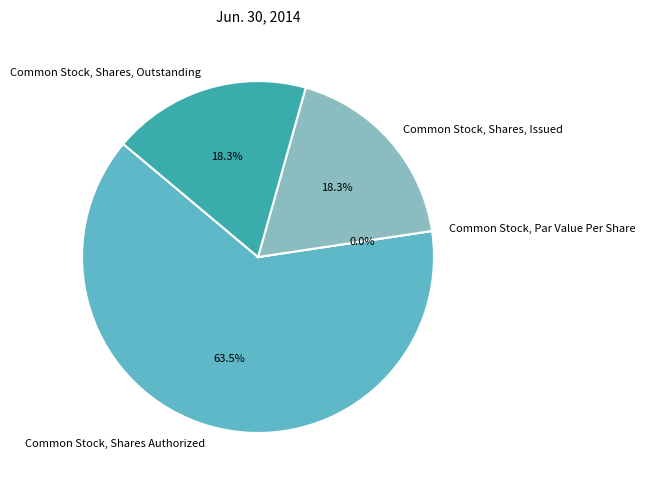

To the nearest percent, what is the average slice percentage?

25%